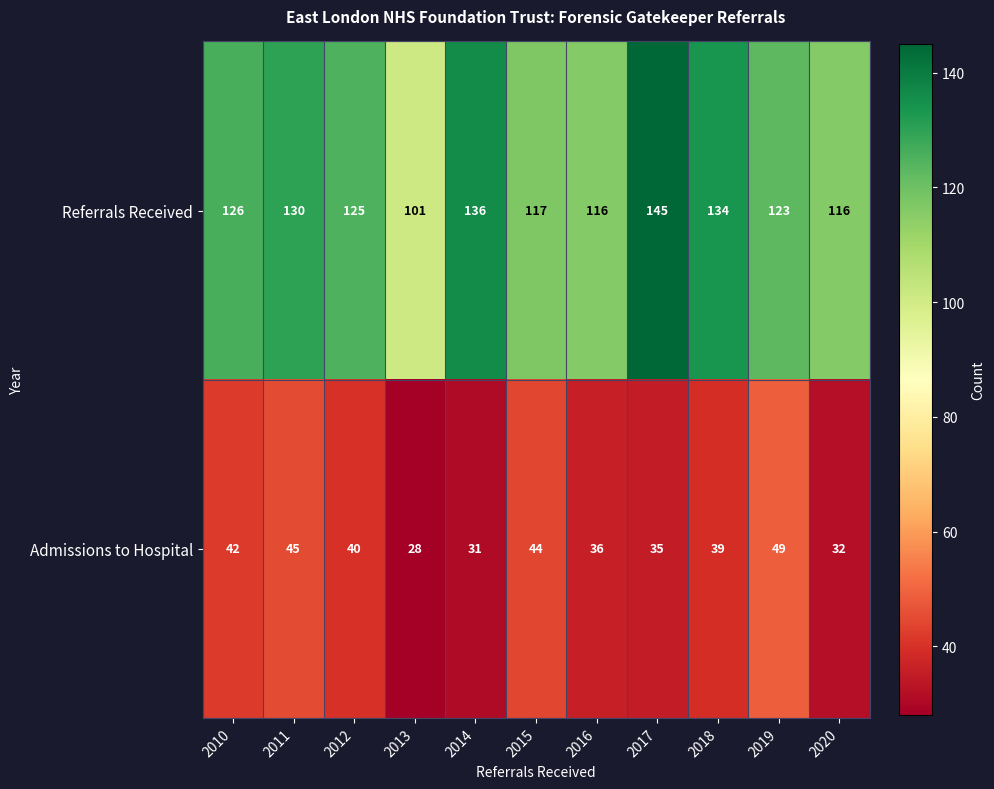

Rank the series by their maximum value, from highest to lowest.

Referrals Received, Admissions to Hospital